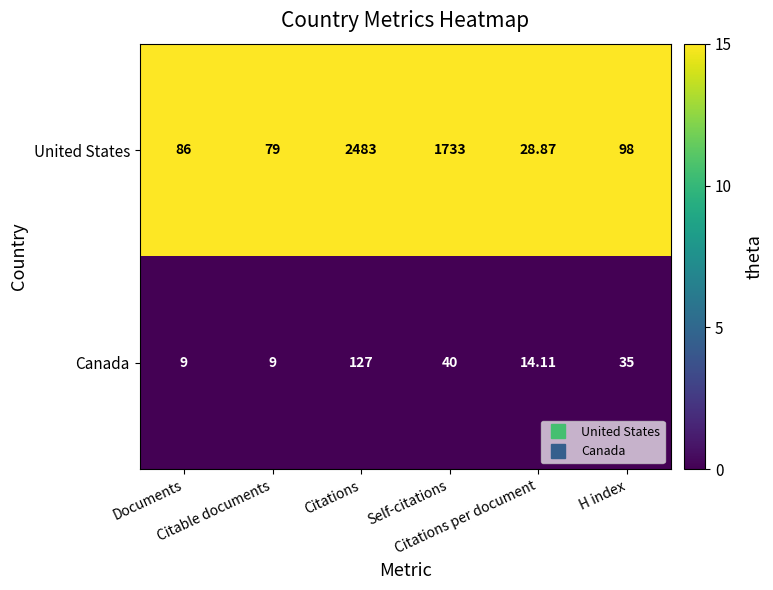

Which series has the largest total across all categories?

United States